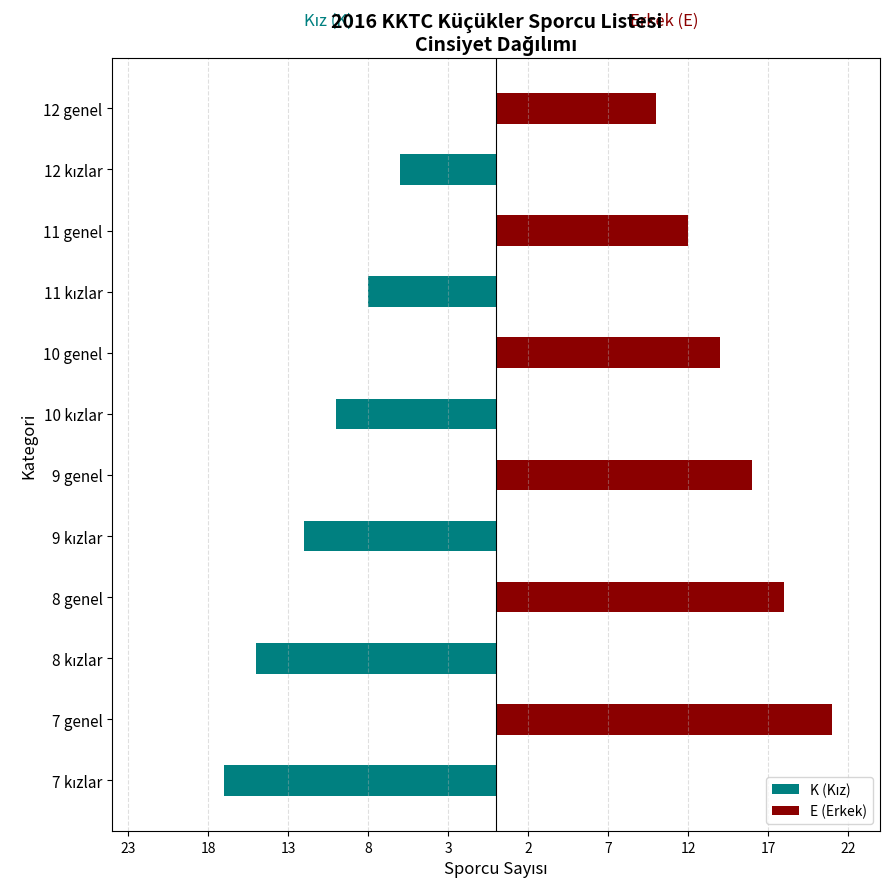

Which series has the widest spread of values?

E (Erkek)